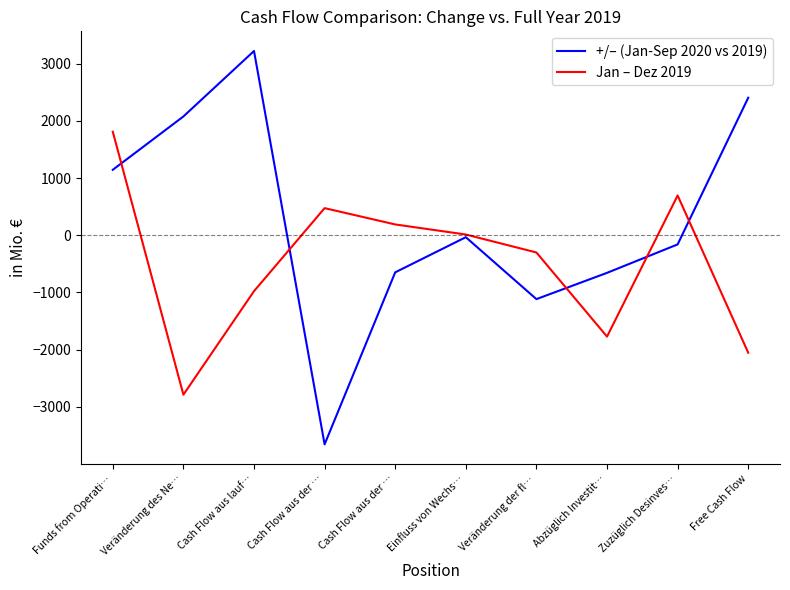

Reading left to right, what are all the values shown in this chart?

+/– (Jan-Sep 2020 vs 2019): 1144	2076	3220	-3654	-648	-34	-1116	-657	-160	2403
Jan – Dez 2019: 1809	-2786	-977	474	189	13	-301	-1771	695	-2053